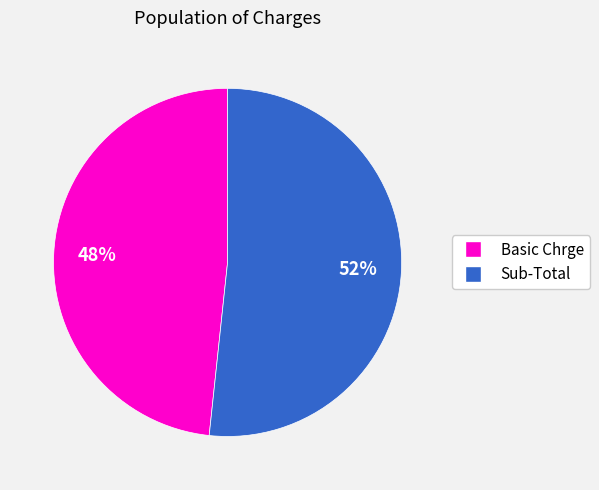

Combined, do Sub-Total and Basic Chrge account for over 50%?

Yes